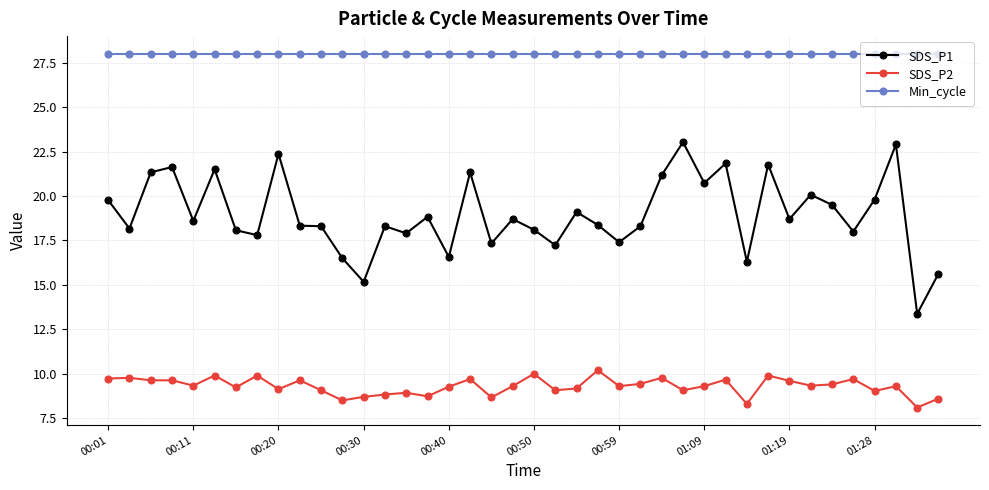

What is the minimum value shown in the chart?

8.1